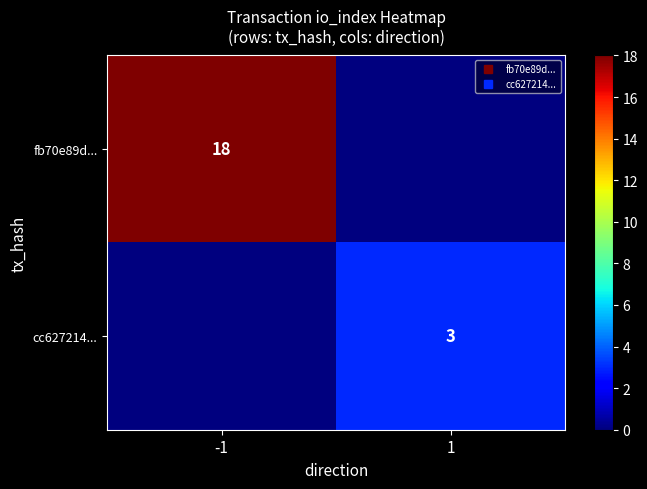

The value of fb70e89d... at 1 is 0. True or false?

True